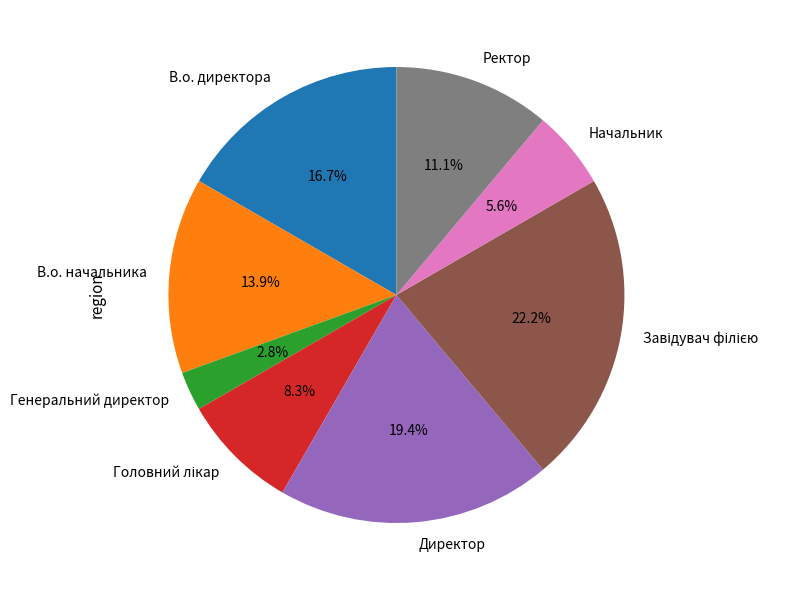

What is the ratio of the value at В.о. директора to the value at Генеральний директор?

6.0